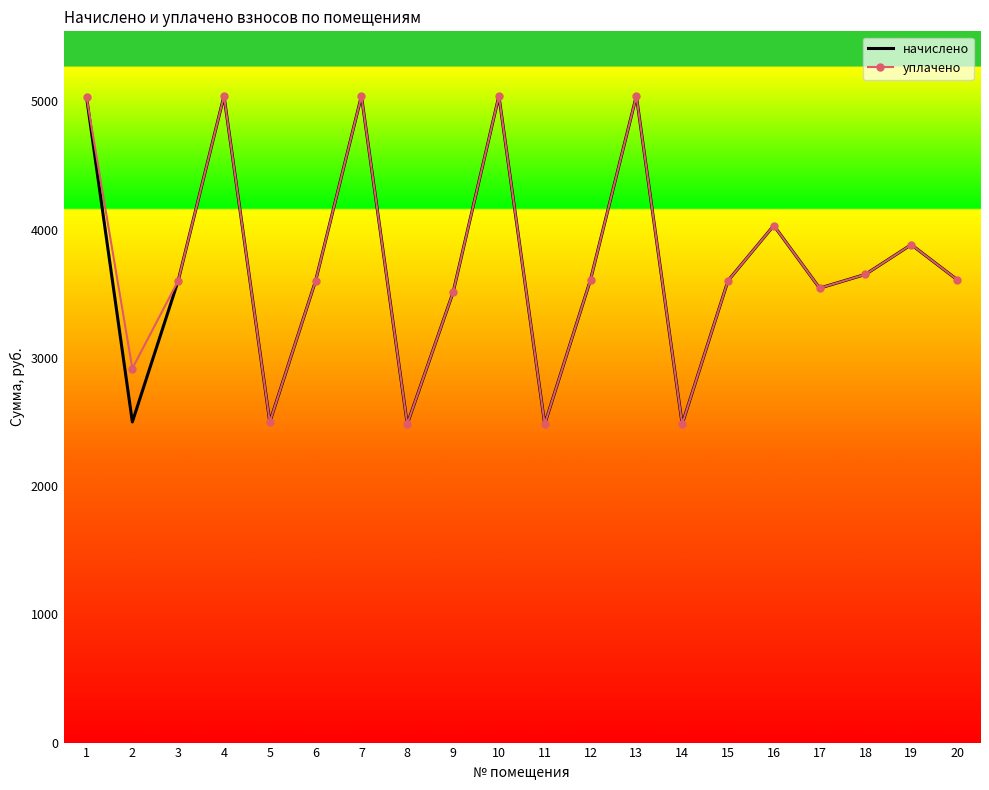

In начислено, how many points are higher than both neighbors (excluding endpoints)?

6